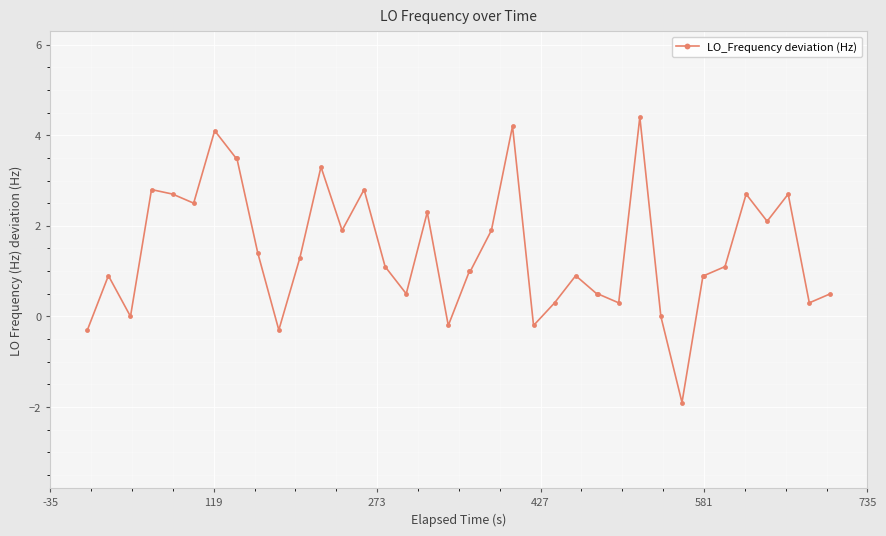

How many distinct data groups are displayed?

1